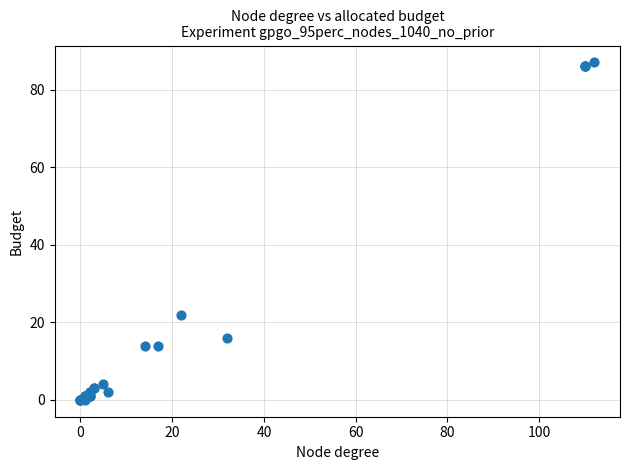

What Y value in the scatter plot is closest to 43?

22